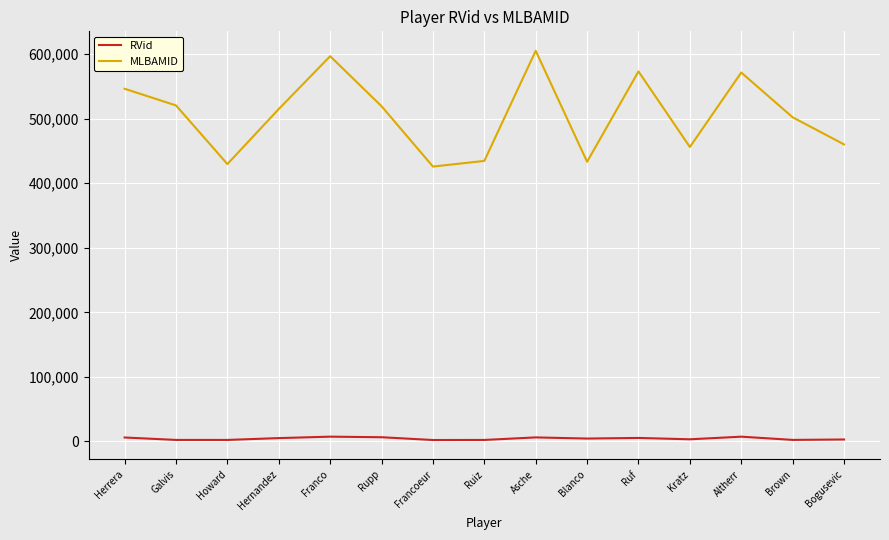

The value of RVid at Franco is 7402. True or false?

True